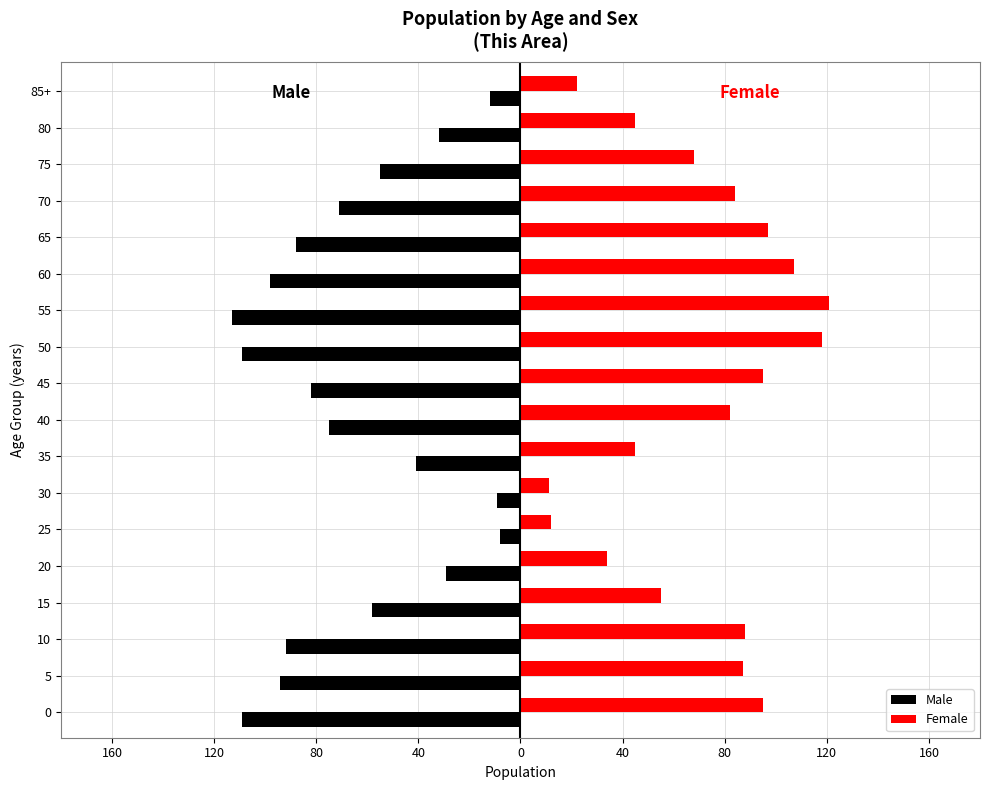

The value of Female at 40 is 5. True or false?

False